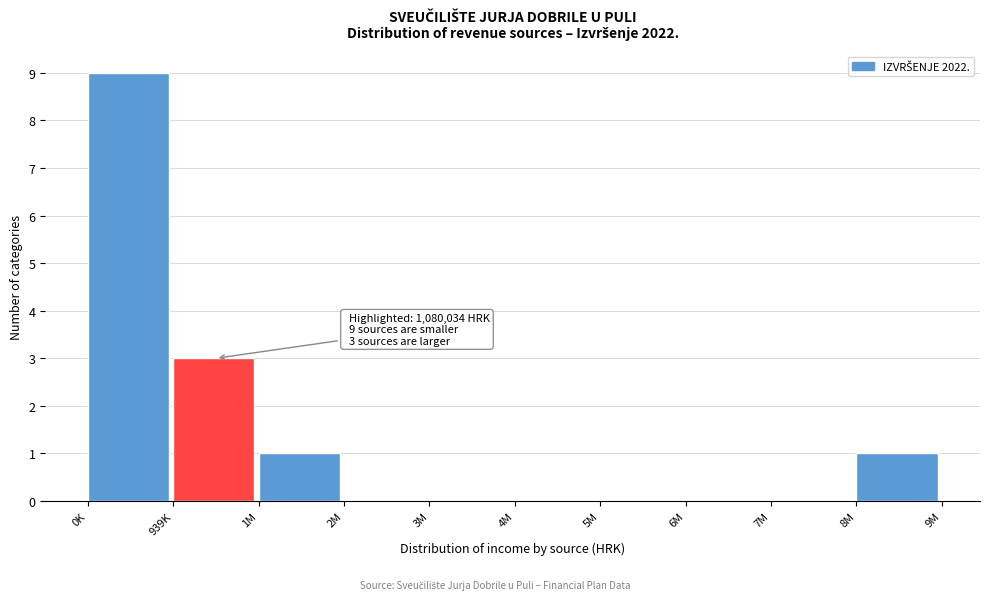

Reading left to right, what are all the values shown in this chart?

0K=9	939K=3	1M=1	2M=0	3M=0	4M=0	5M=0	6M=0	7M=0	8M=1